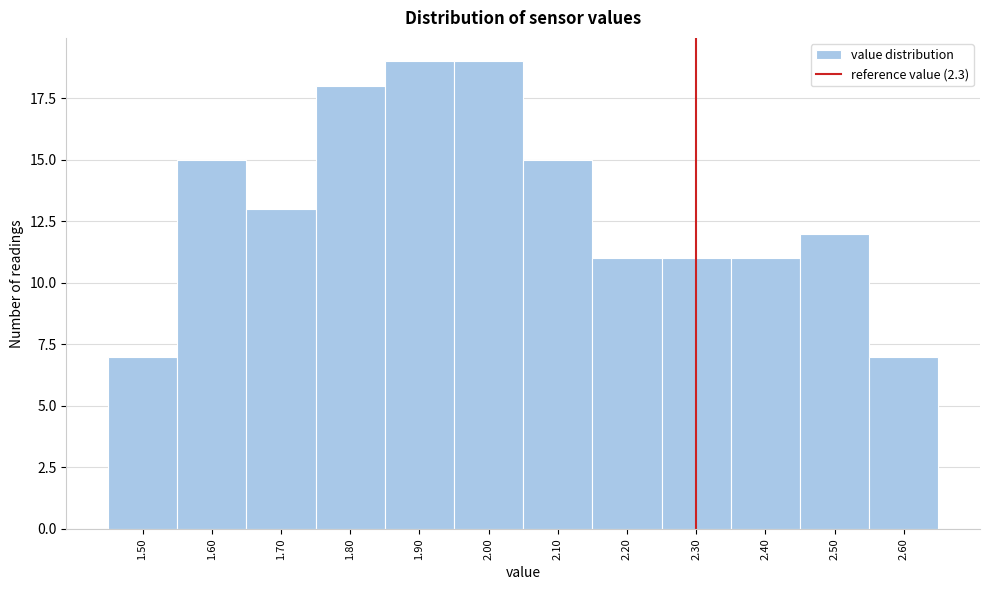

Reading left to right, list every bar in this chart as the range it spans on the x-axis followed by its height. The values are not printed on the chart, so give them approximately, as read against the axis.

1.45 to 1.55: 7
1.55 to 1.65: 15
1.65 to 1.75: 13
1.75 to 1.85: 18
1.85 to 1.95: 19
1.95 to 2.05: 19
2.05 to 2.15: 15
2.15 to 2.25: 11
2.25 to 2.35: 11
2.35 to 2.45: 11
2.45 to 2.55: 12
2.55 to 2.65: 7